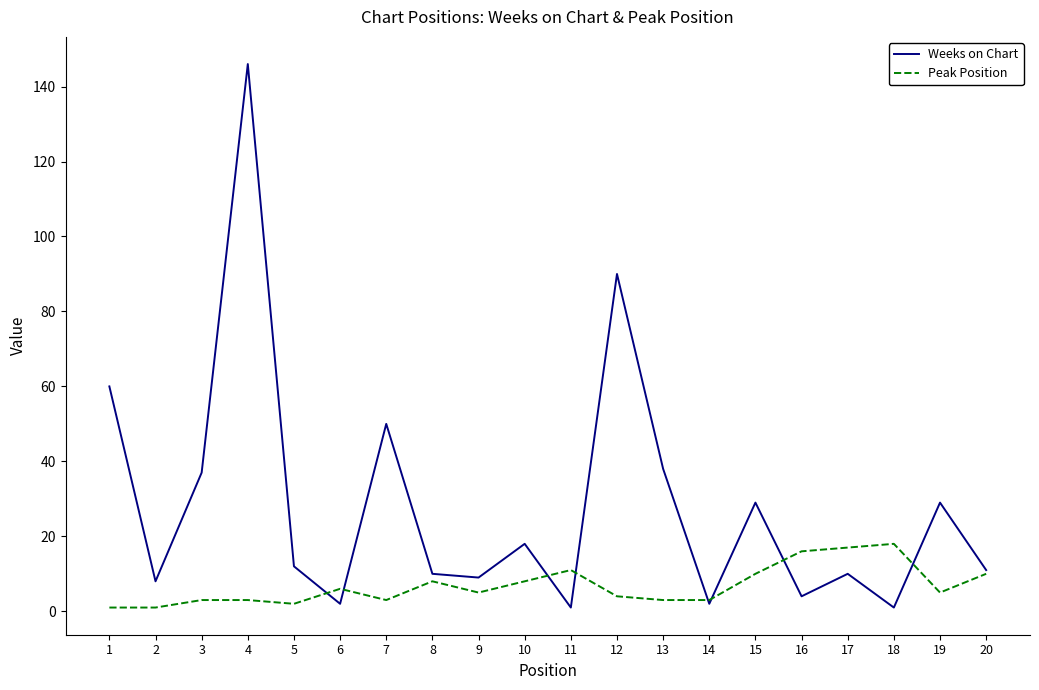

Which label corresponds to the largest value in the chart?

4